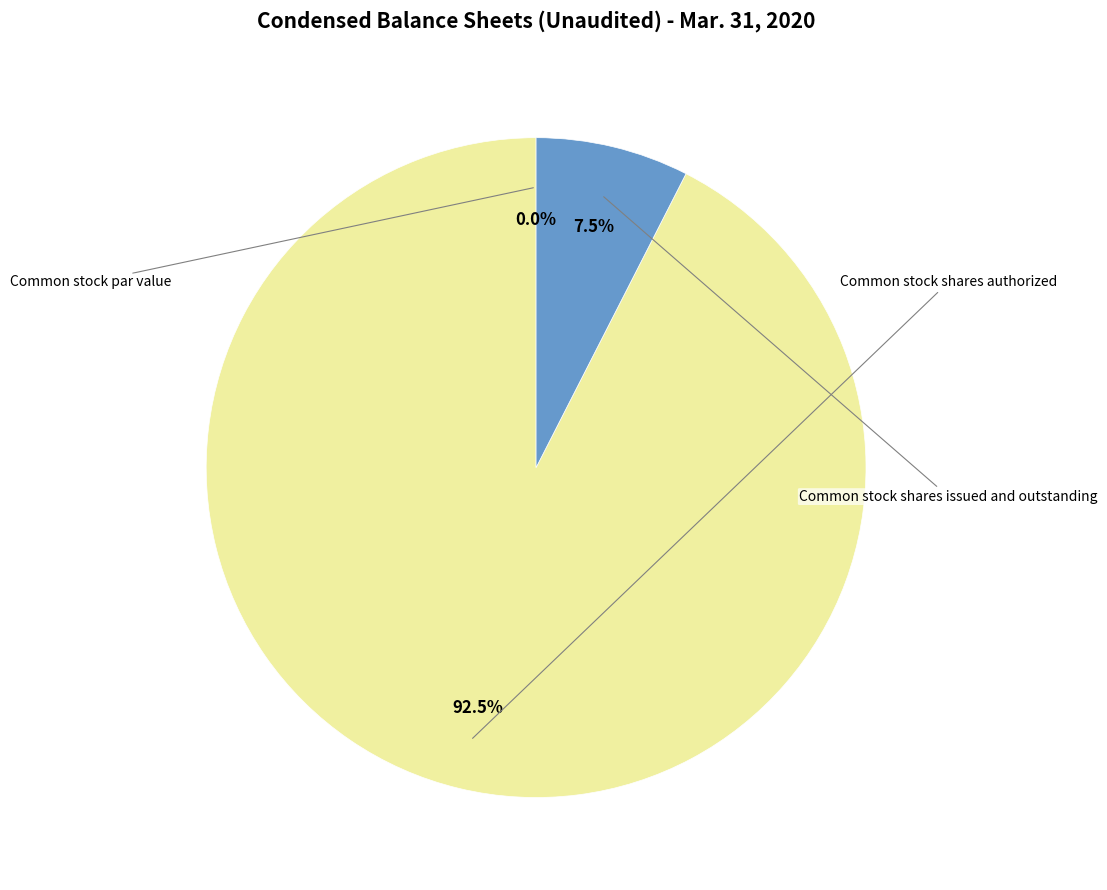

What is the change in value from Common stock par value to Common stock shares issued and outstanding?

+6087500.0